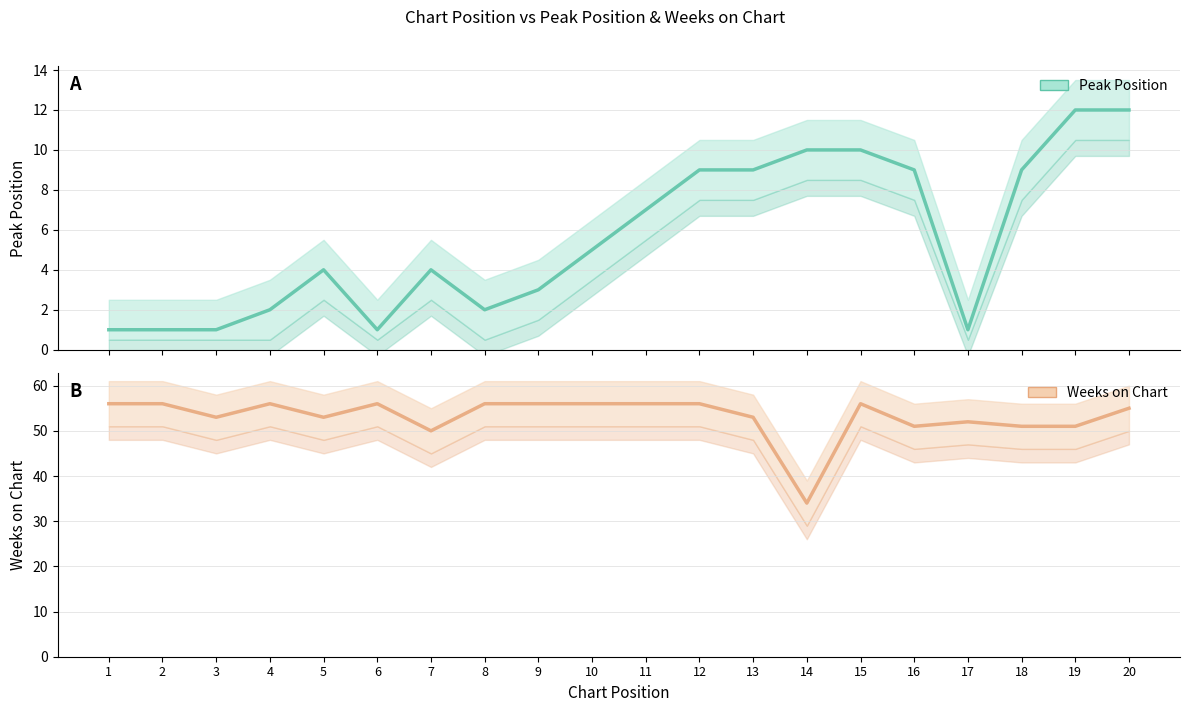

Reading left to right, what are all the values shown in this chart?

Peak Position: 1=1	2=1	3=1	4=2	5=4	6=1	7=4	8=2	9=3	10=5	11=7	12=9	13=9	14=10	15=10	16=9	17=1	18=9	19=12	20=12
Weeks on Chart: 1=56	2=56	3=53	4=56	5=53	6=56	7=50	8=56	9=56	10=56	11=56	12=56	13=53	14=34	15=56	16=51	17=52	18=51	19=51	20=55